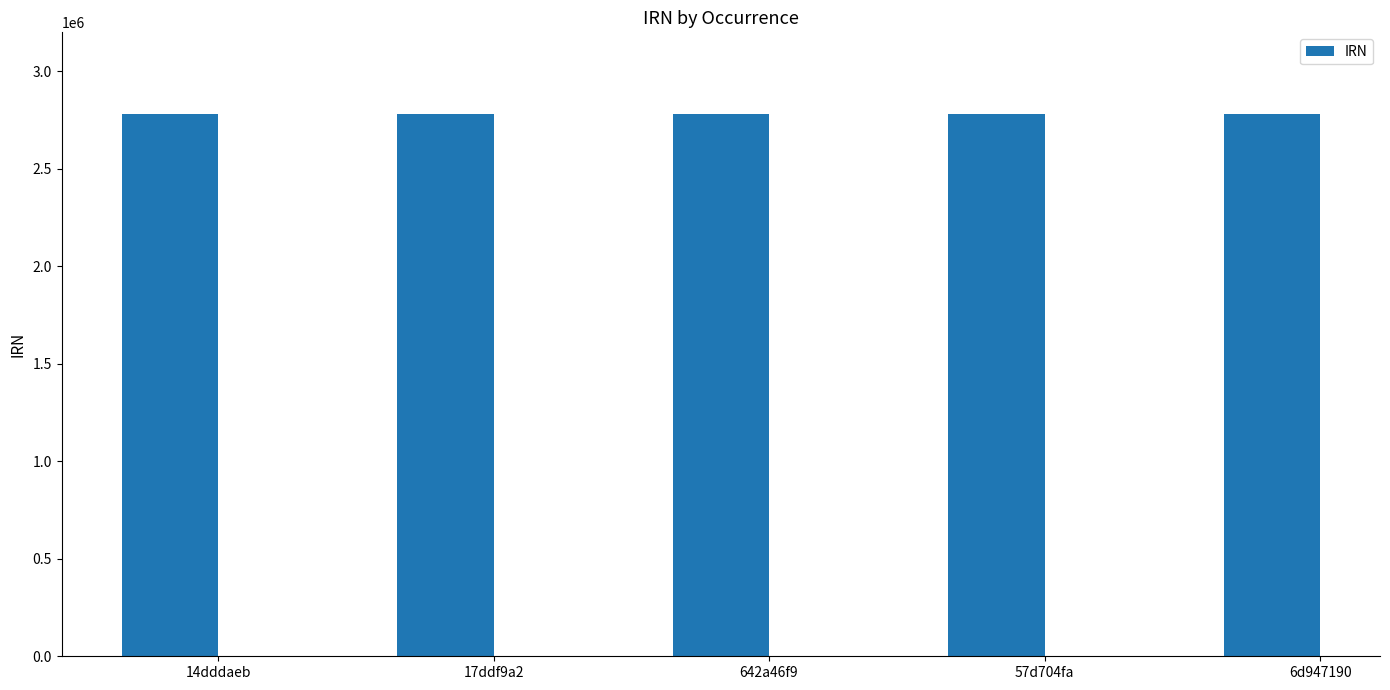

What is the change in value from 642a46f9 to 6d947190?

-2